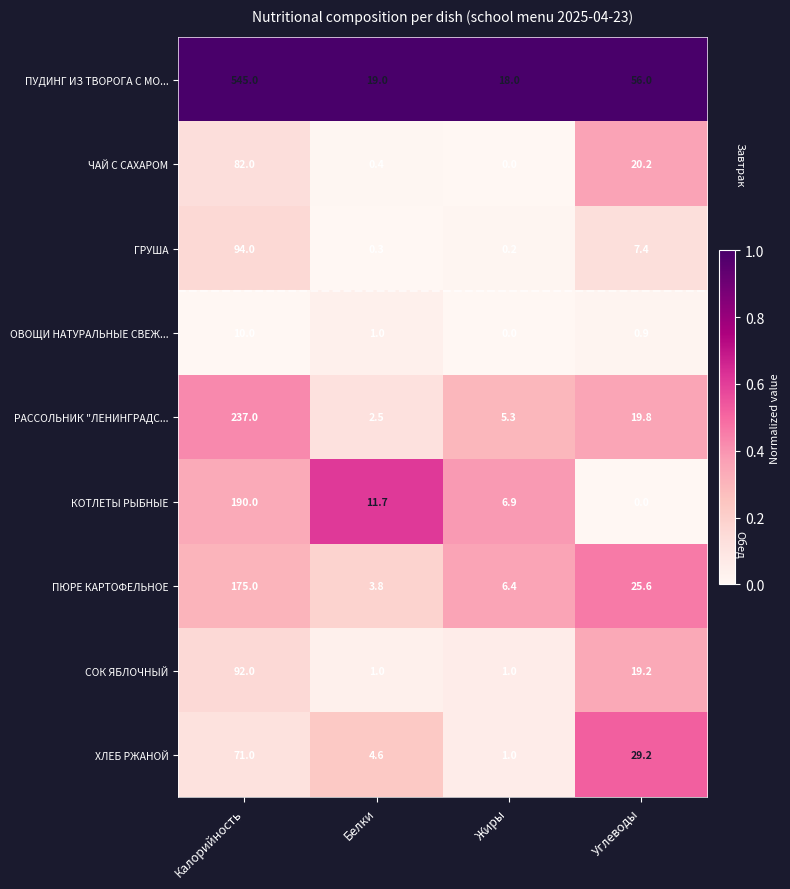

Rank the series by their maximum value, from lowest to highest.

ОВОЩИ НАТУРАЛЬНЫЕ СВЕЖ..., ХЛЕБ РЖАНОЙ, ЧАЙ С САХАРОМ, СОК ЯБЛОЧНЫЙ, ГРУША, ПЮРЕ КАРТОФЕЛЬНОЕ, КОТЛЕТЫ РЫБНЫЕ, РАССОЛЬНИК "ЛЕНИНГРАДС..., ПУДИНГ ИЗ ТВОРОГА С МО...